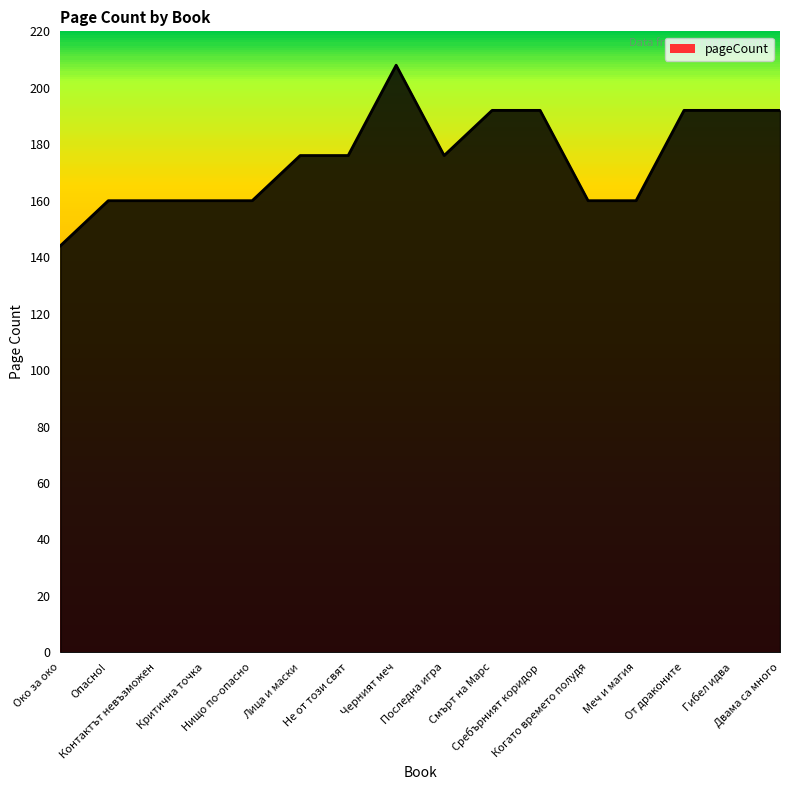

Is it true that the value at Последна игра is 108?

False